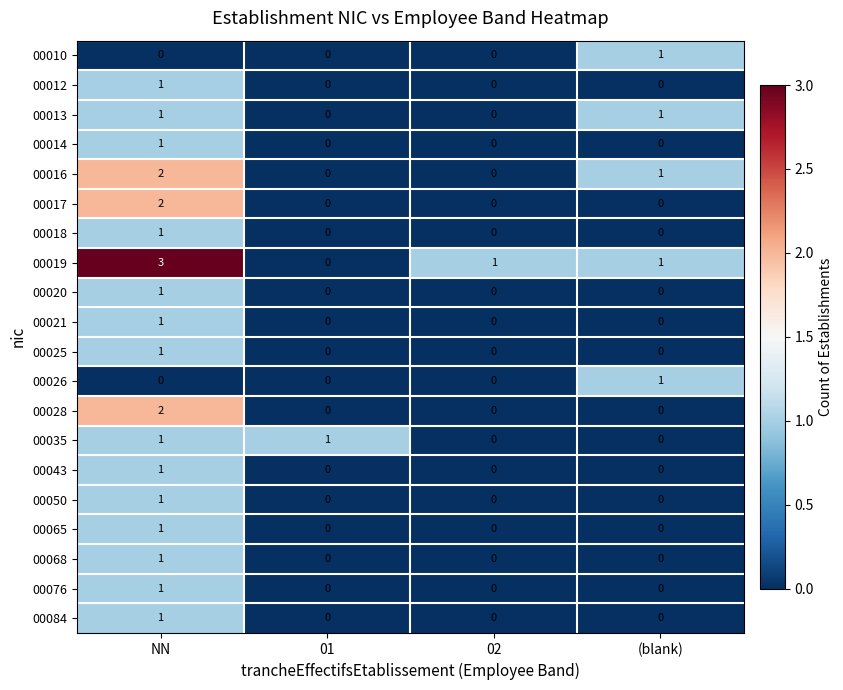

What is the spread (max minus min) of values at (blank)?

1